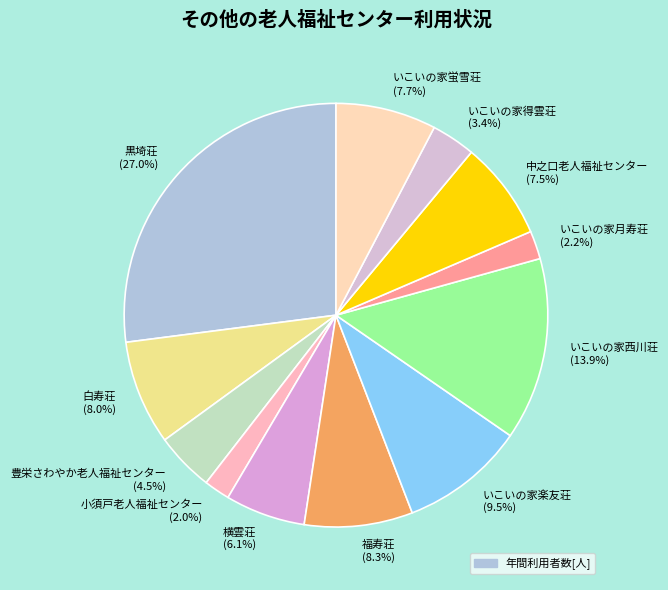

To the nearest percent, what percentage of the pie is いこいの家得雲荘?

3%